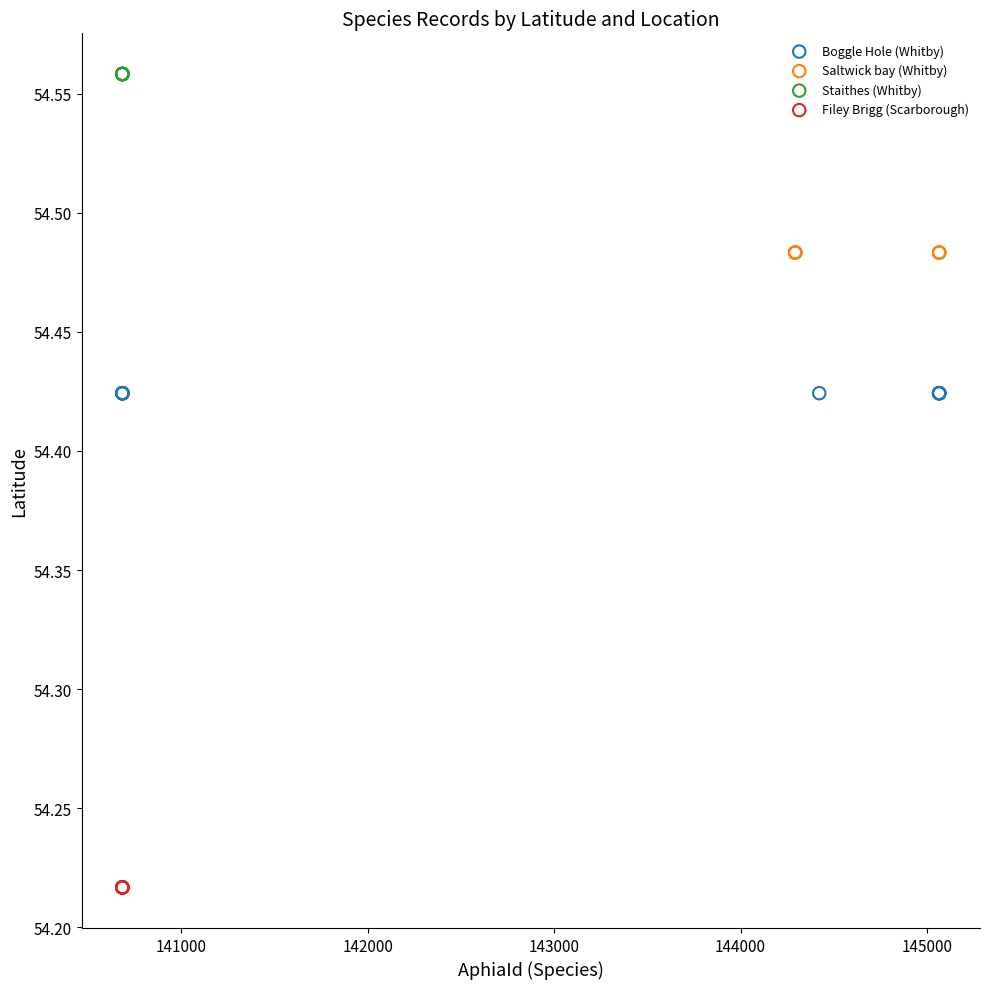

Which series contains the lowest Y value?

Filey Brigg (Scarborough)